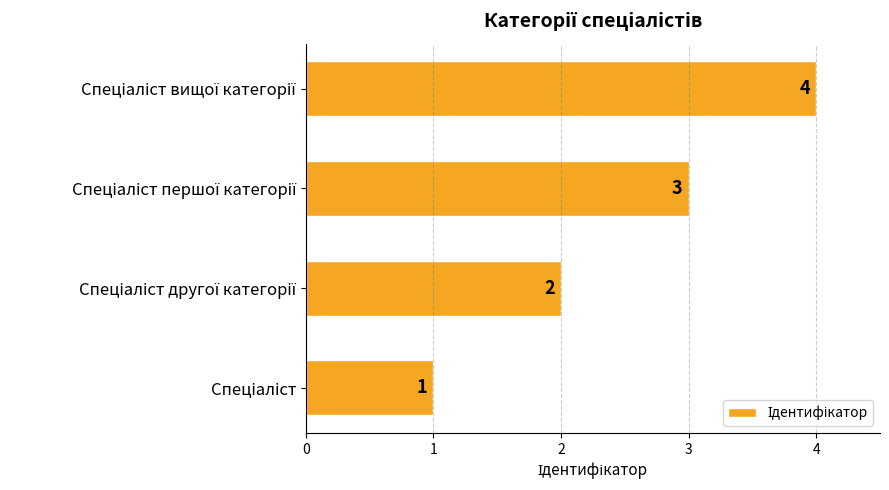

What is the difference between the maximum and minimum values?

3